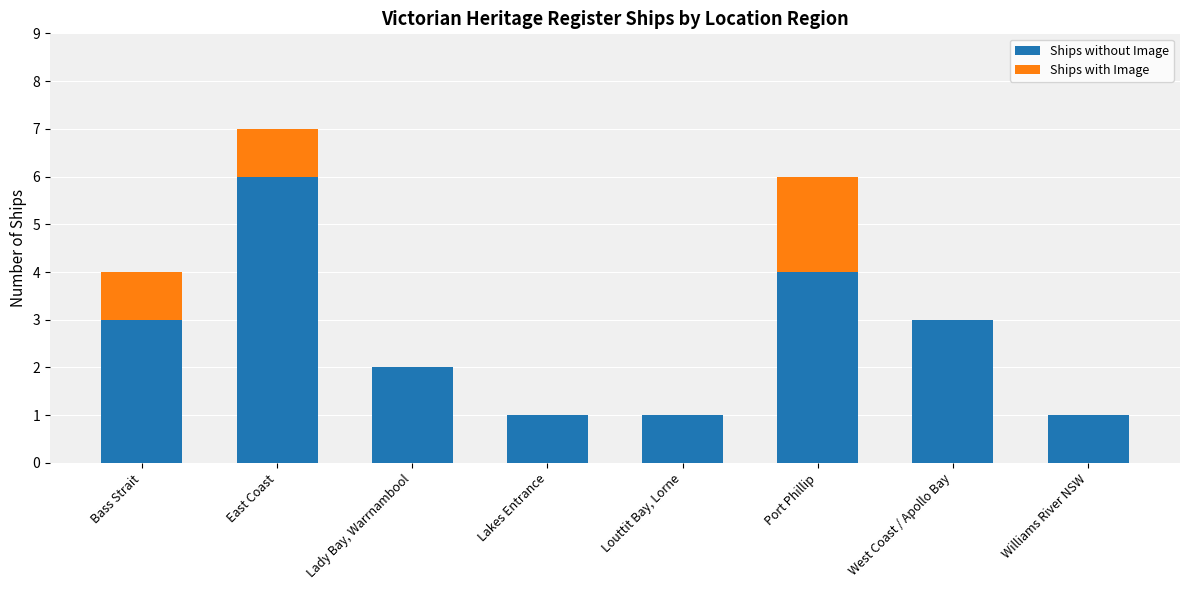

True or false: Ships without Image has a value of 1 at Louttit Bay, Lorne.

True